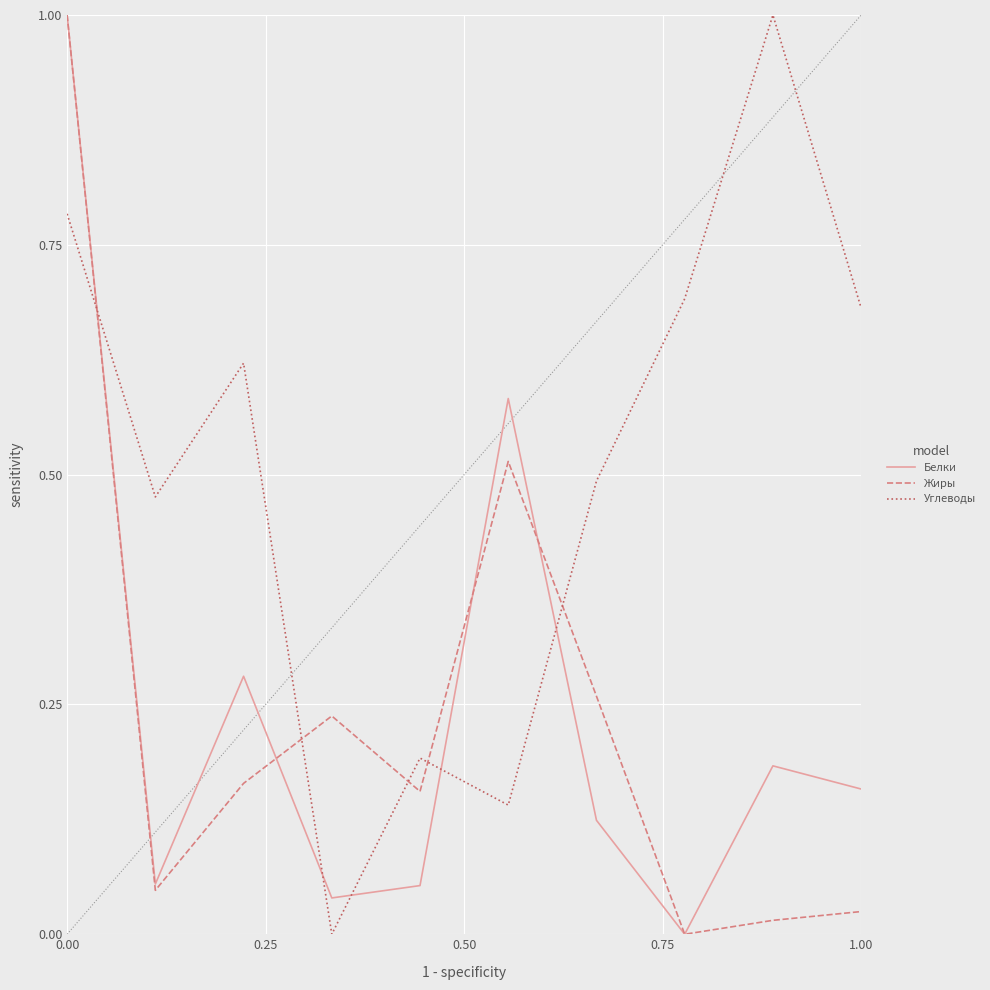

Which series has the largest total across all categories?

Углеводы